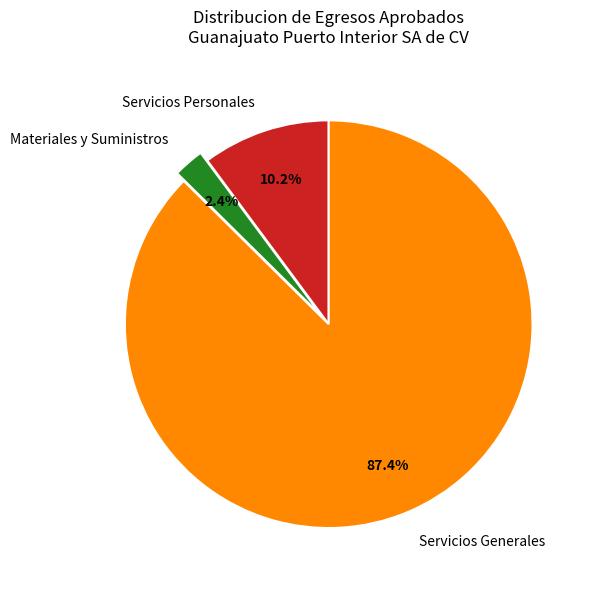

Which slice is the smallest?

Materiales y Suministros